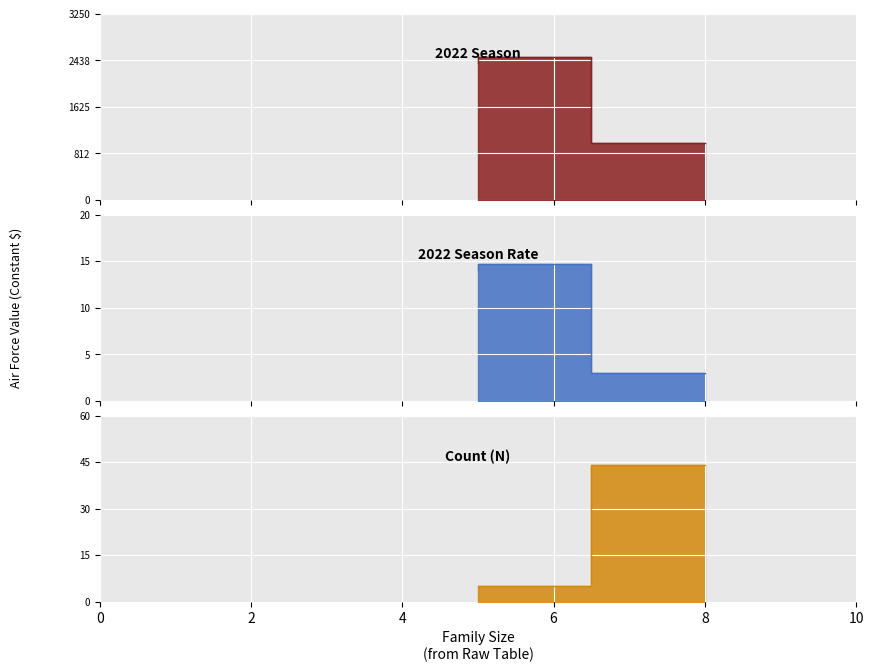

The Count (N) series shows 8.1 at 5. True or false?

False